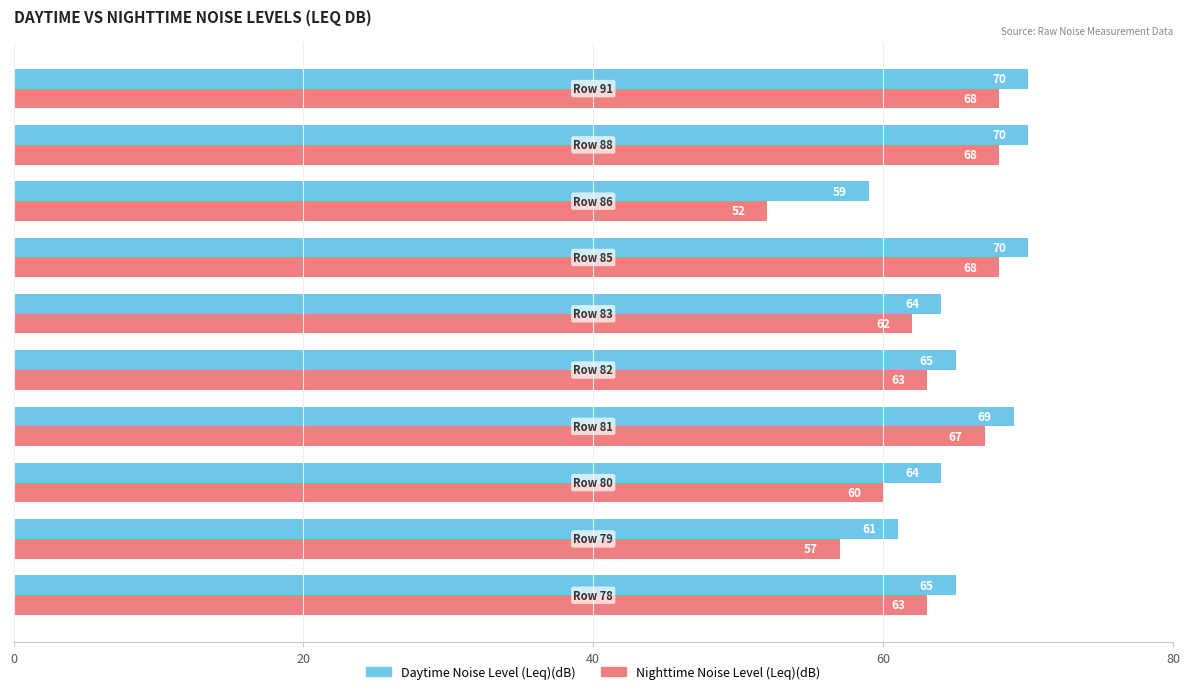

Which series has the widest spread of values?

Nighttime Noise Level (Leq)(dB)